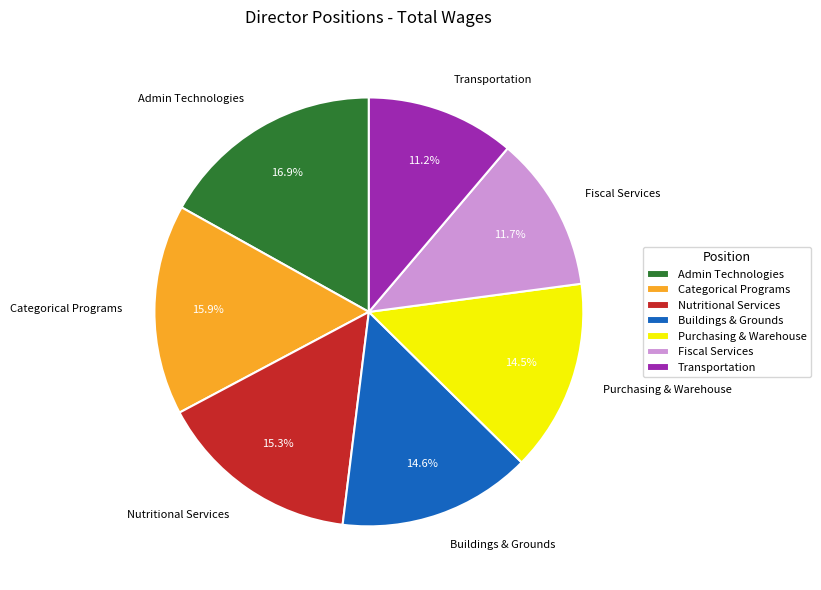

What is the largest slice in the pie chart?

Admin Technologies